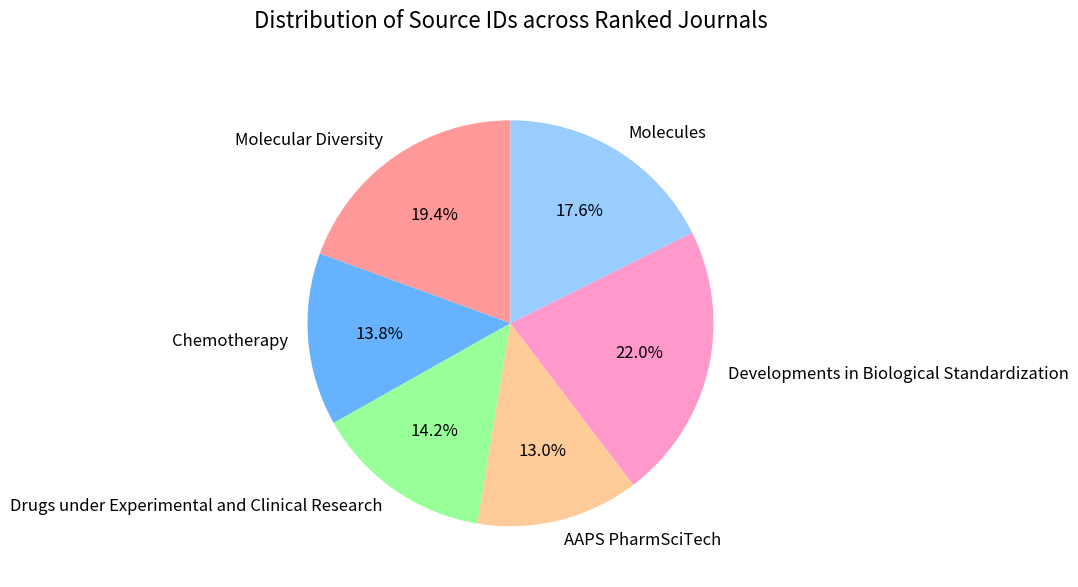

Which category has the smallest portion of the pie?

AAPS PharmSciTech